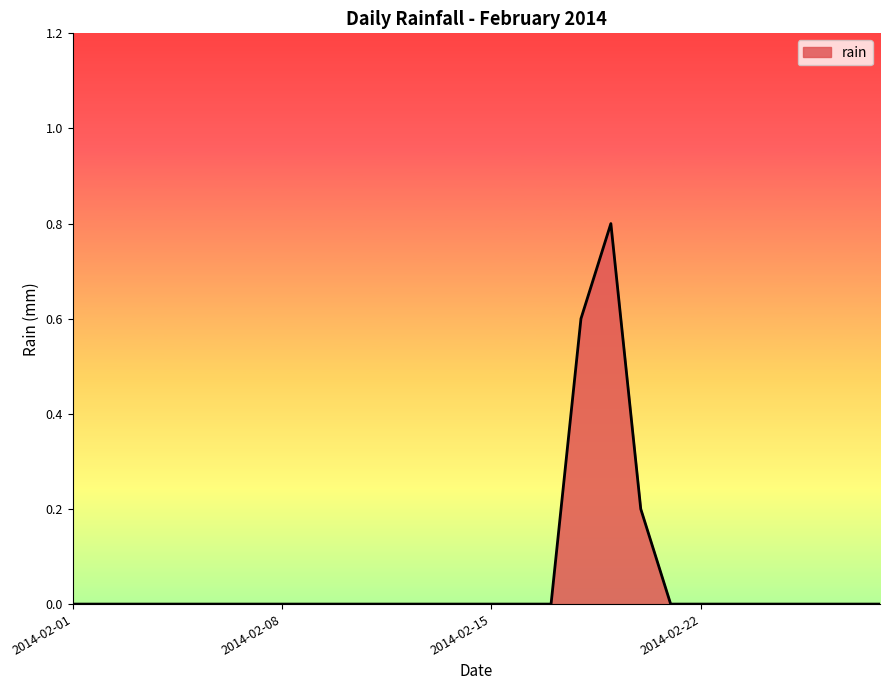

Count the number of data series in this chart.

1